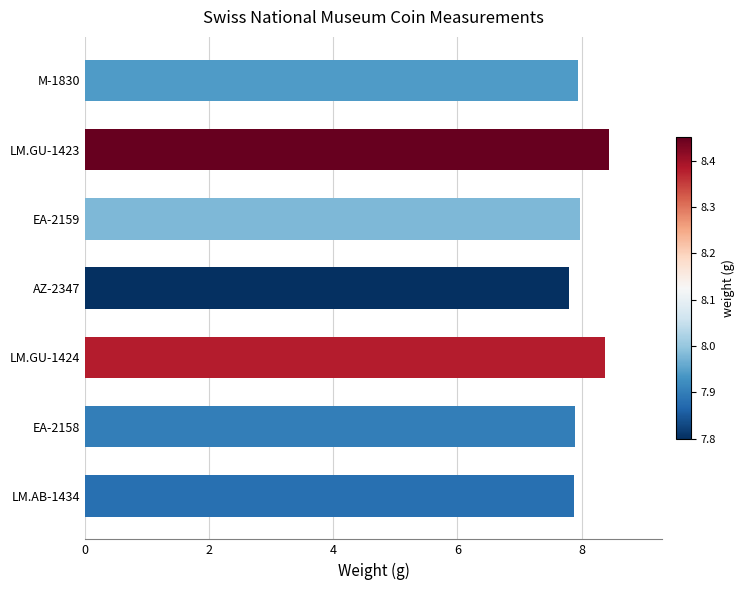

What is the sum of all values?

56.3